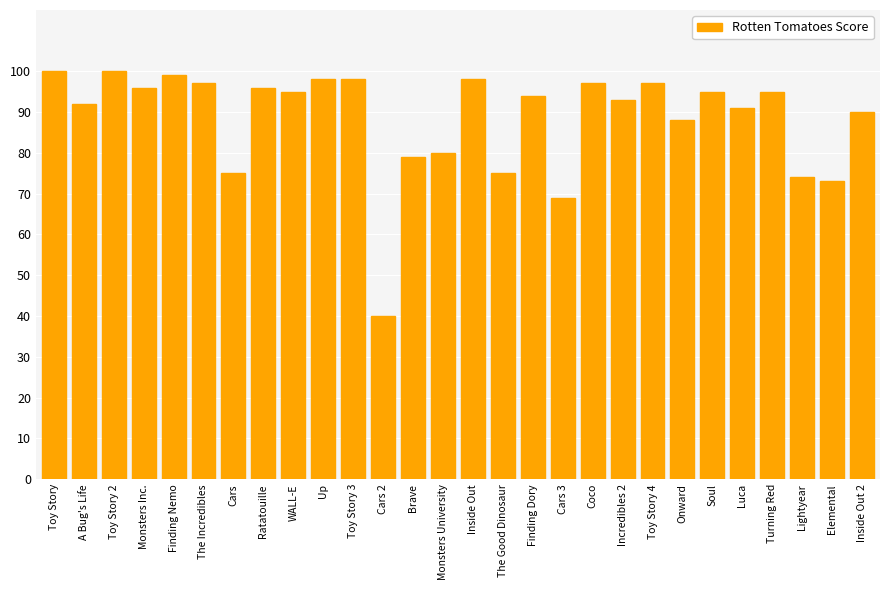

Reading left to right, what are all the values shown in this chart?

100	92	100	96	99	97	75	96	95	98	98	40	79	80	98	75	94	69	97	93	97	88	95	91	95	74	73	90